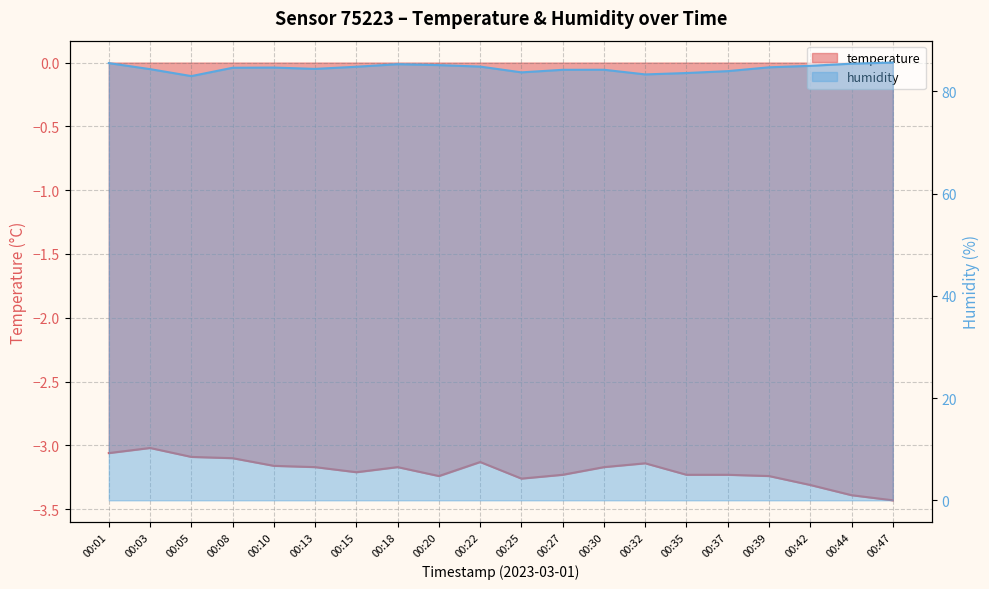

Rank the categories by humidity value from highest to lowest.

00:47, 00:01, 00:44, 00:18, 00:20, 00:42, 00:22, 00:15, 00:39, 00:10, 00:08, 00:13, 00:03, 00:30, 00:27, 00:37, 00:25, 00:35, 00:32, 00:05